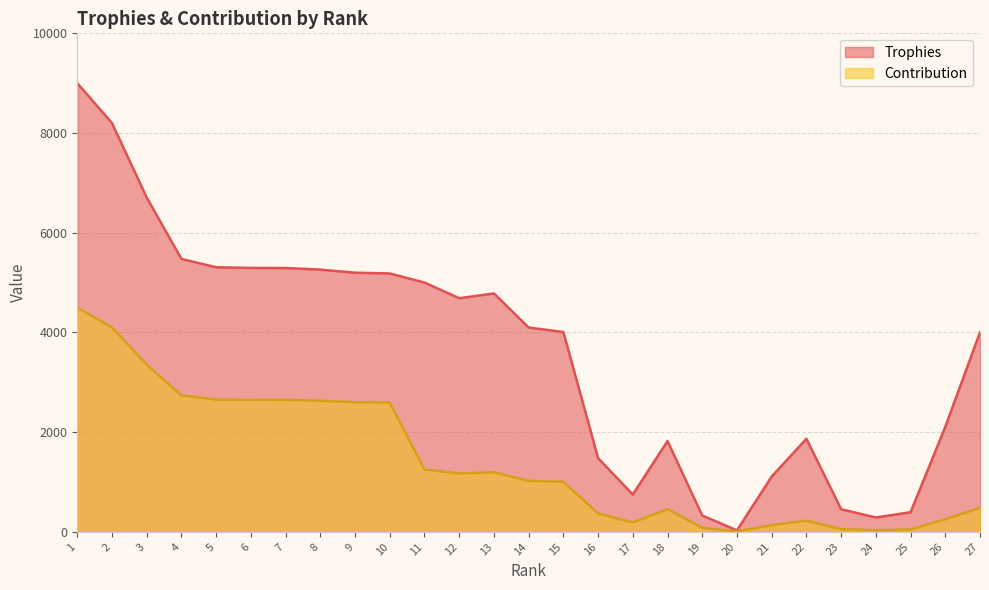

How many categories are shown in the chart?

27